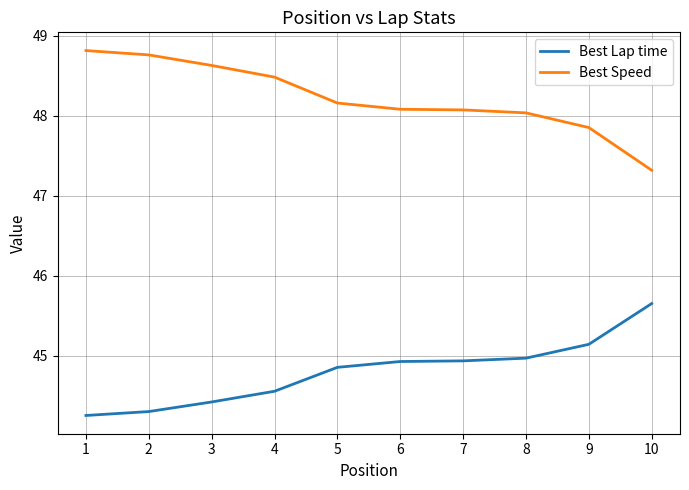

True or false: Best Speed and Best Lap time intersect in this chart.

False